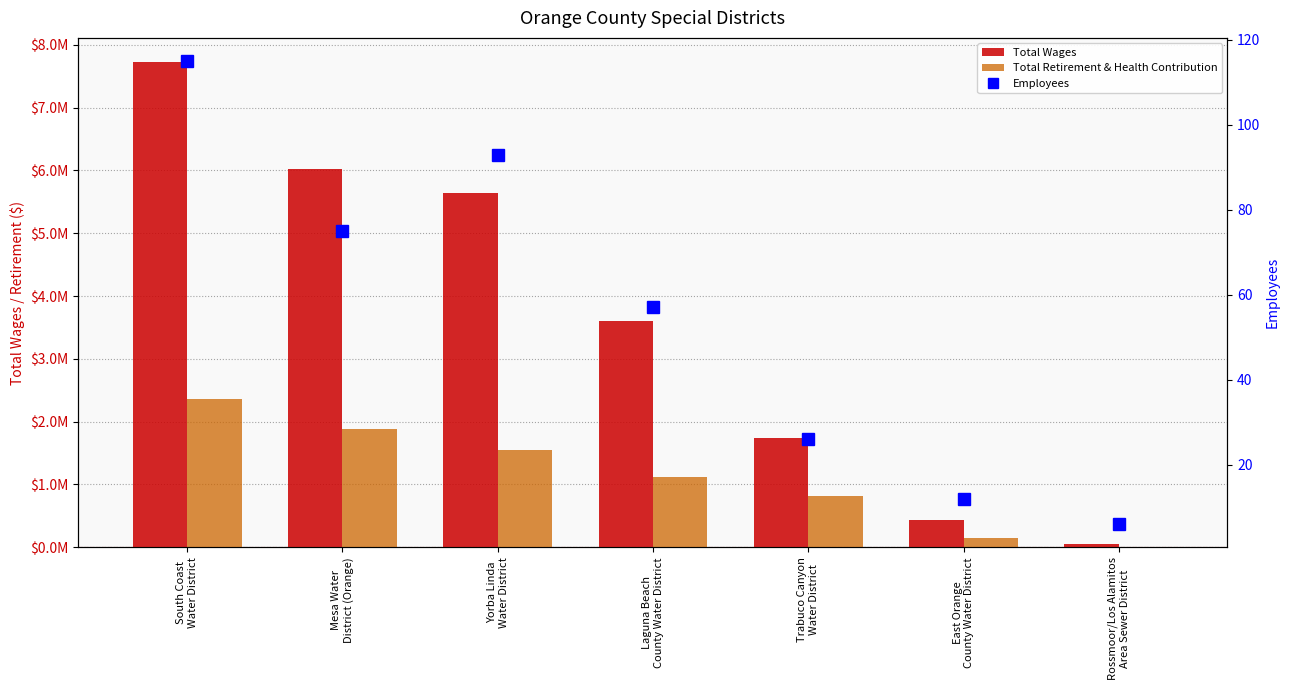

Which label corresponds to the smallest value in the chart?

Rossmoor/Los Alamitos
Area Sewer District